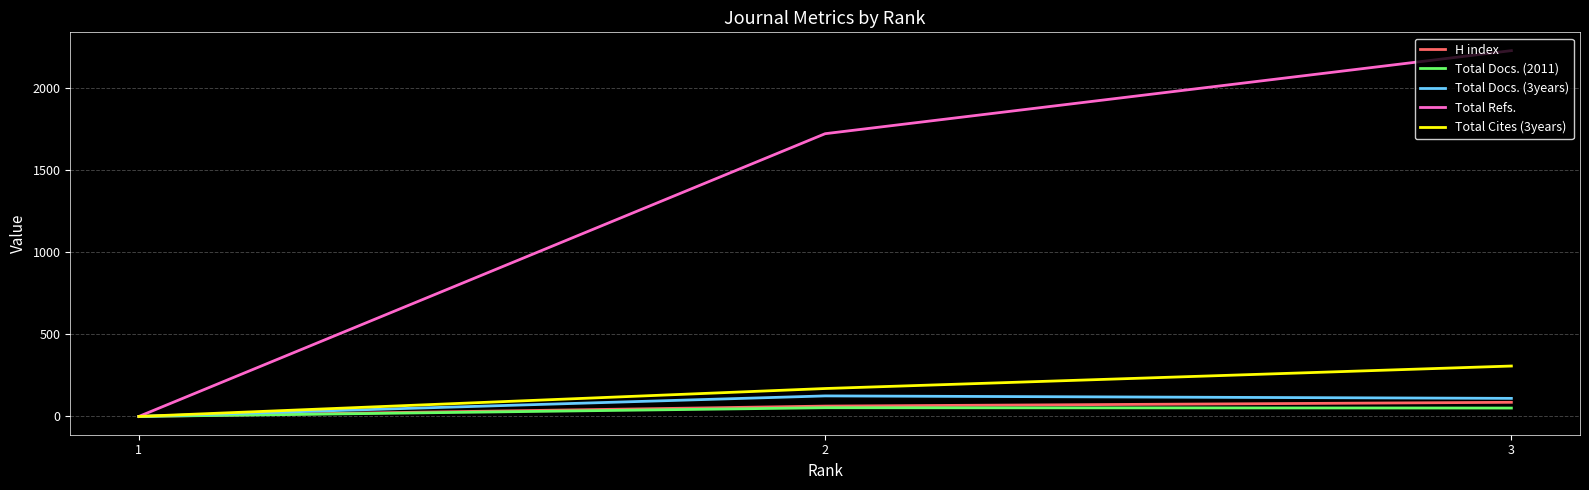

At which category does the chart reach its peak across all series?

3